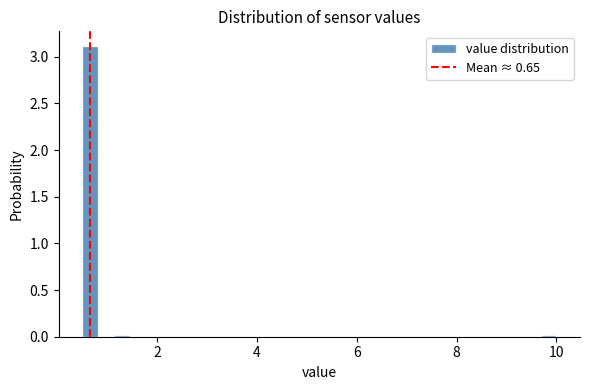

Read against the x-axis, roughly where is the centre of the tallest bar?

0.6